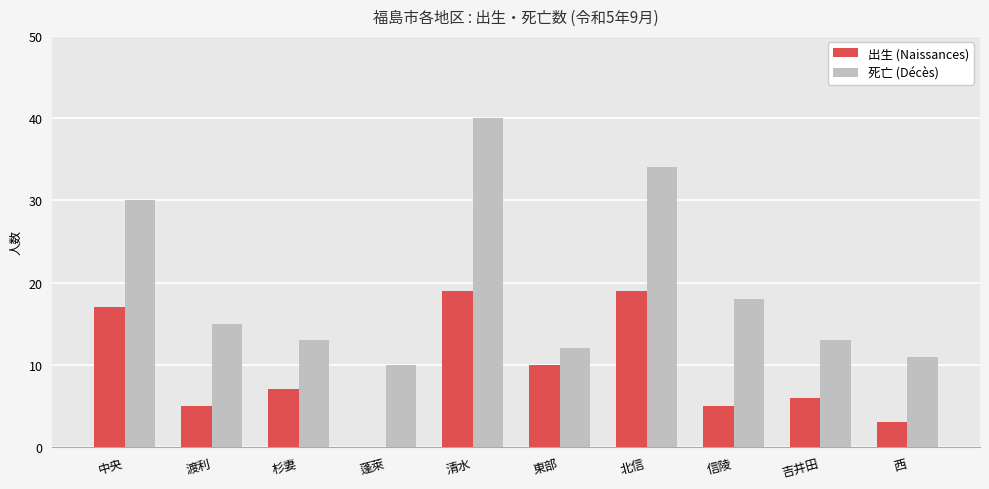

Reading left to right, list all the values displayed in this chart.

出生 (Naissances): 中央=17	渡利=5	杉妻=7	蓬萊=0	清水=19	東部=10	北信=19	信陵=5	吉井田=6	西=3
死亡 (Décès): 中央=30	渡利=15	杉妻=13	蓬萊=10	清水=40	東部=12	北信=34	信陵=18	吉井田=13	西=11